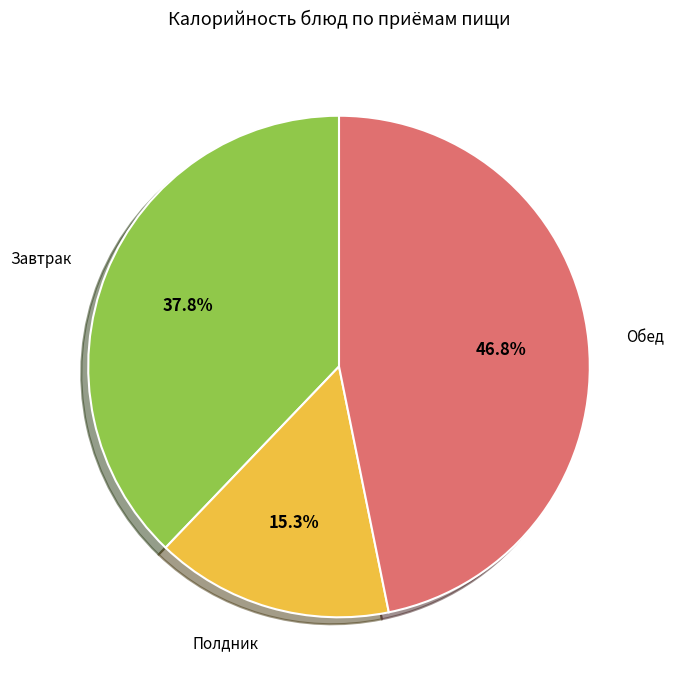

Is there a majority slice in this chart?

No